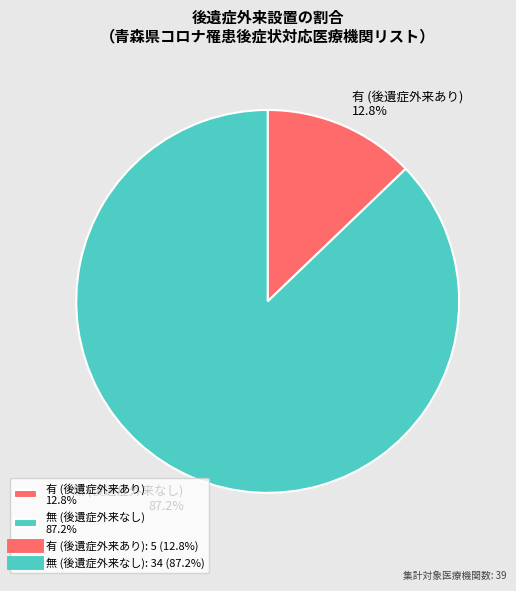

To the nearest percent, what portion does 無 represent?

87%